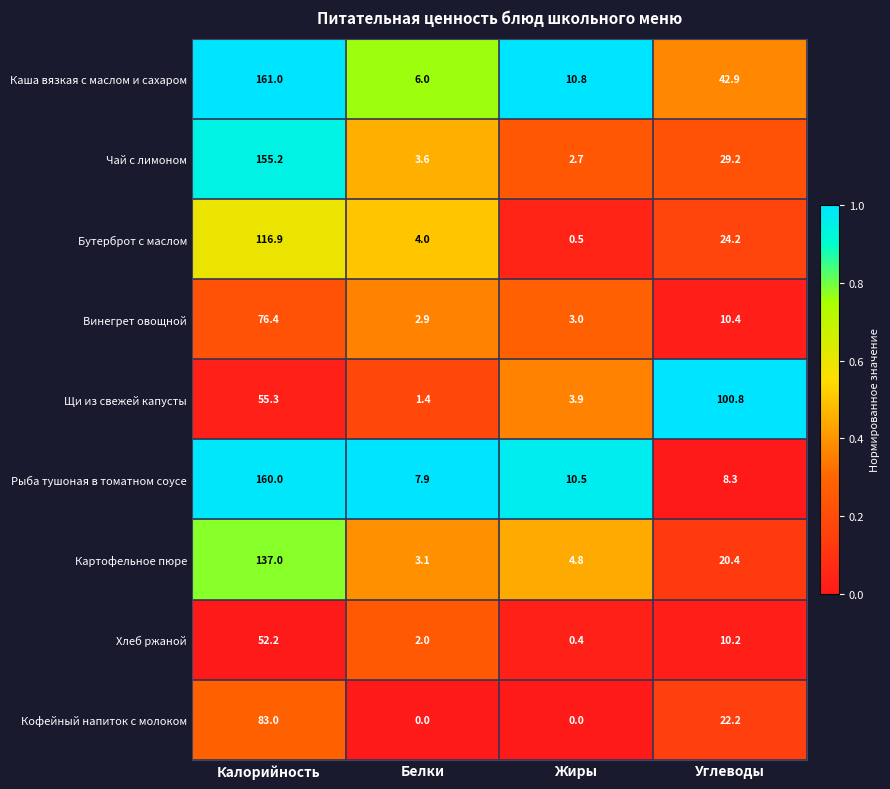

Which series has the largest total across all categories?

Каша вязкая с маслом и сахаром